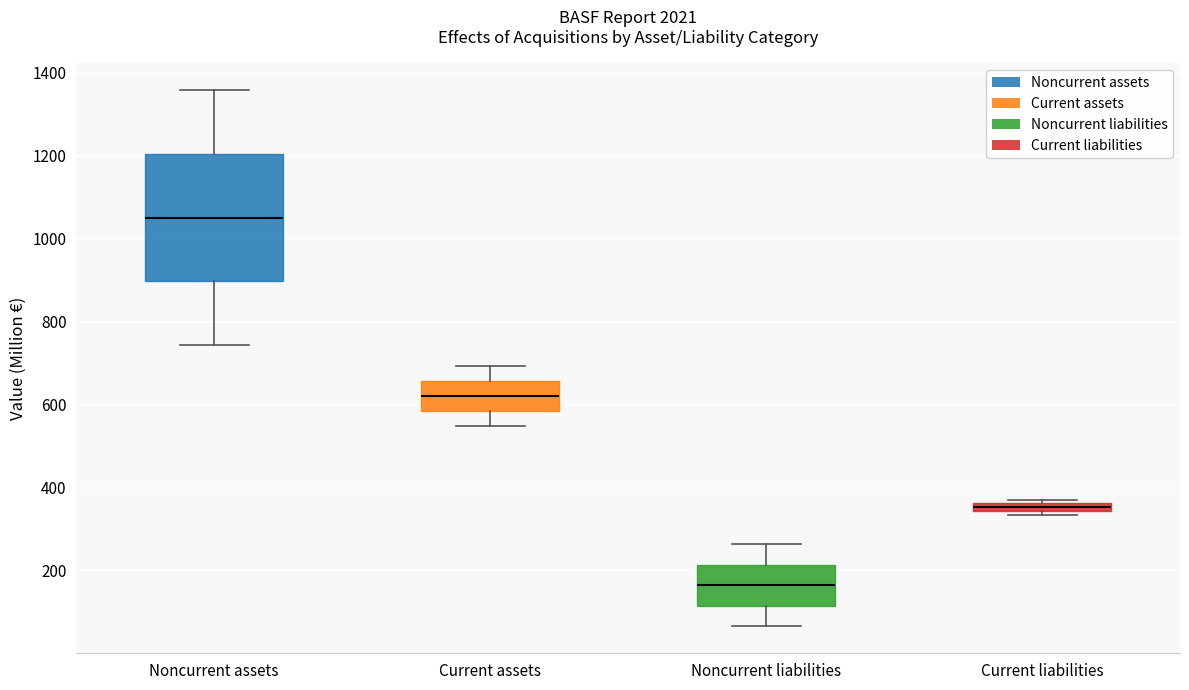

Which box's median line is the highest?

Noncurrent assets